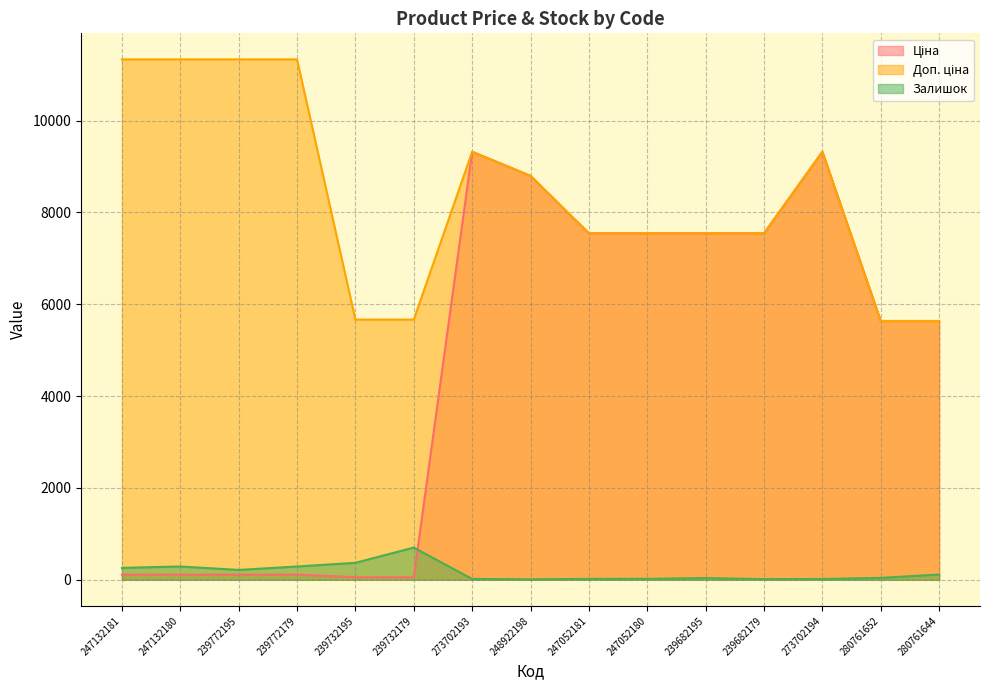

Where is Ціна nearest to the value 4689?

280761652